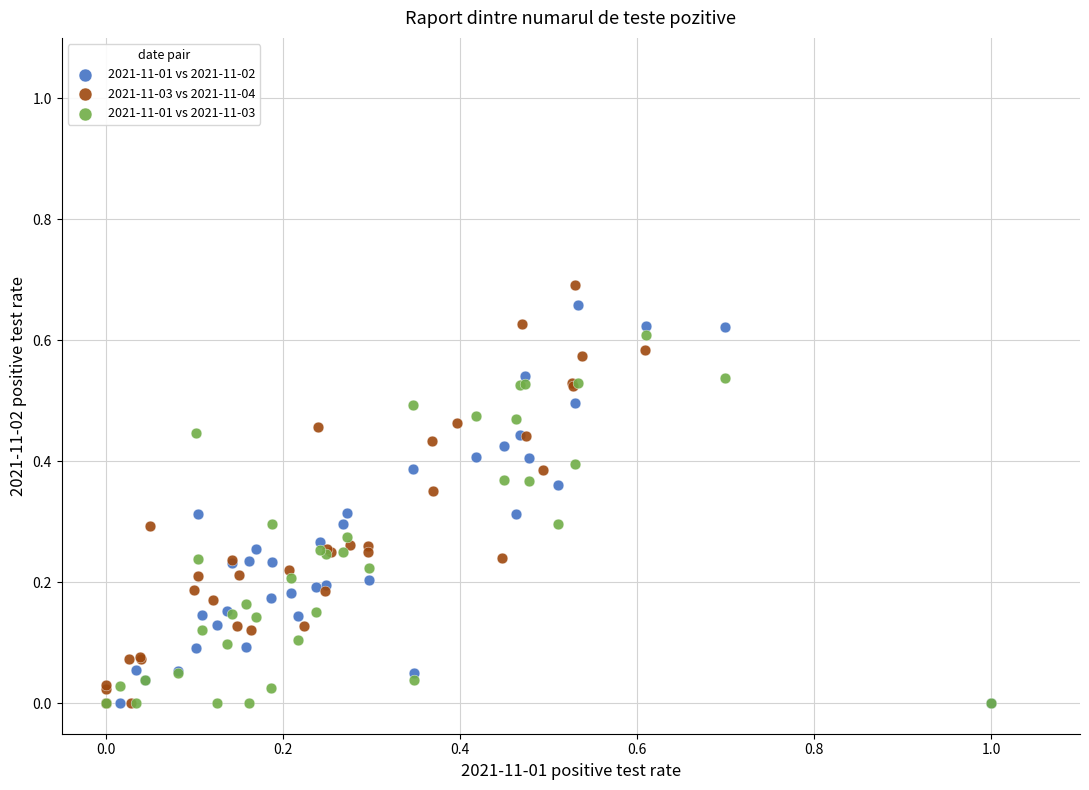

What are all the series names shown in the legend?

2021-11-01 vs 2021-11-02, 2021-11-03 vs 2021-11-04, 2021-11-01 vs 2021-11-03